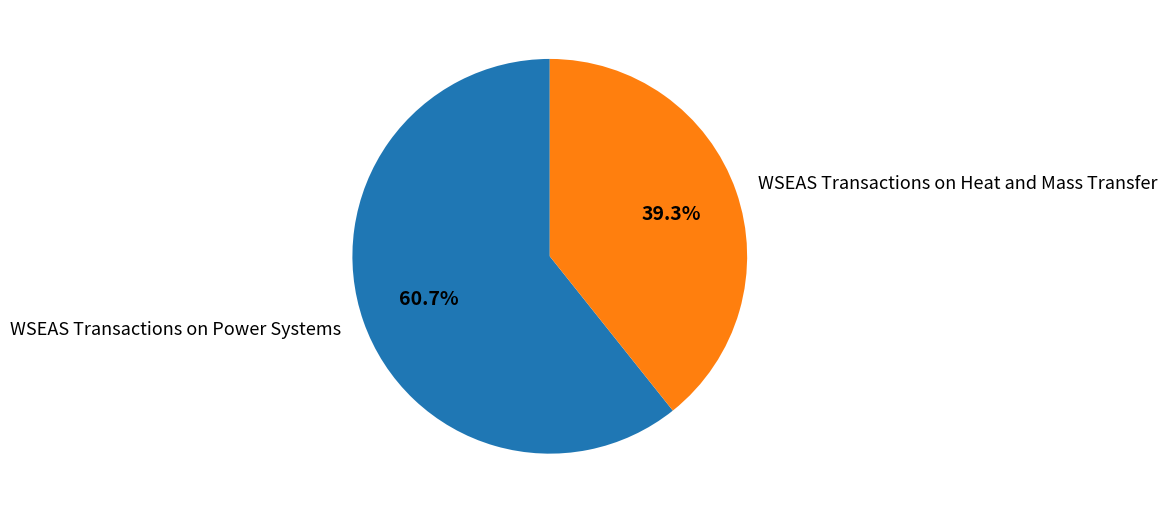

Which category has the smallest portion of the pie?

WSEAS Transactions on Heat and Mass Transfer